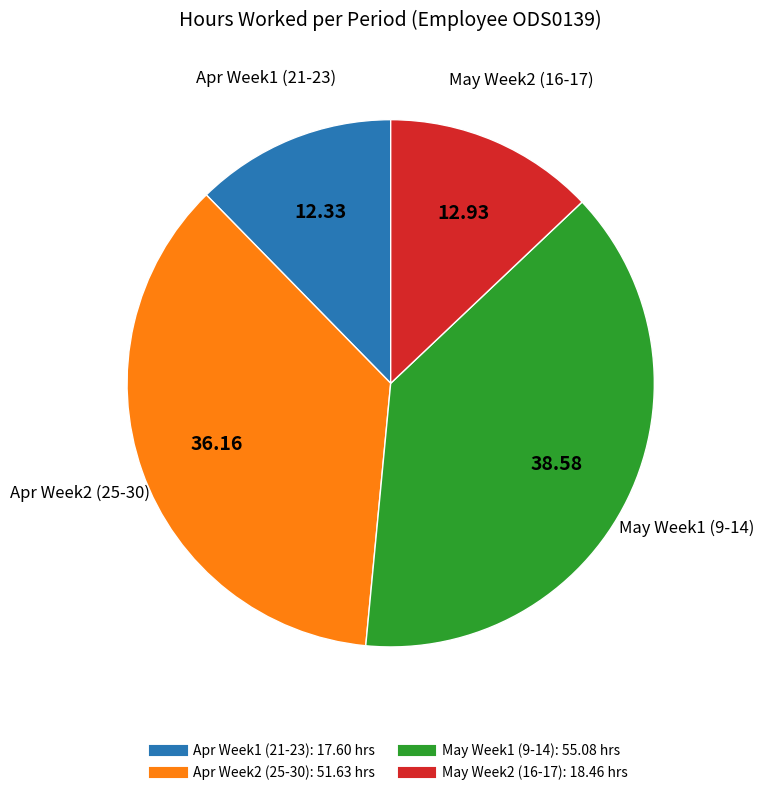

Is there a majority slice in this chart?

No